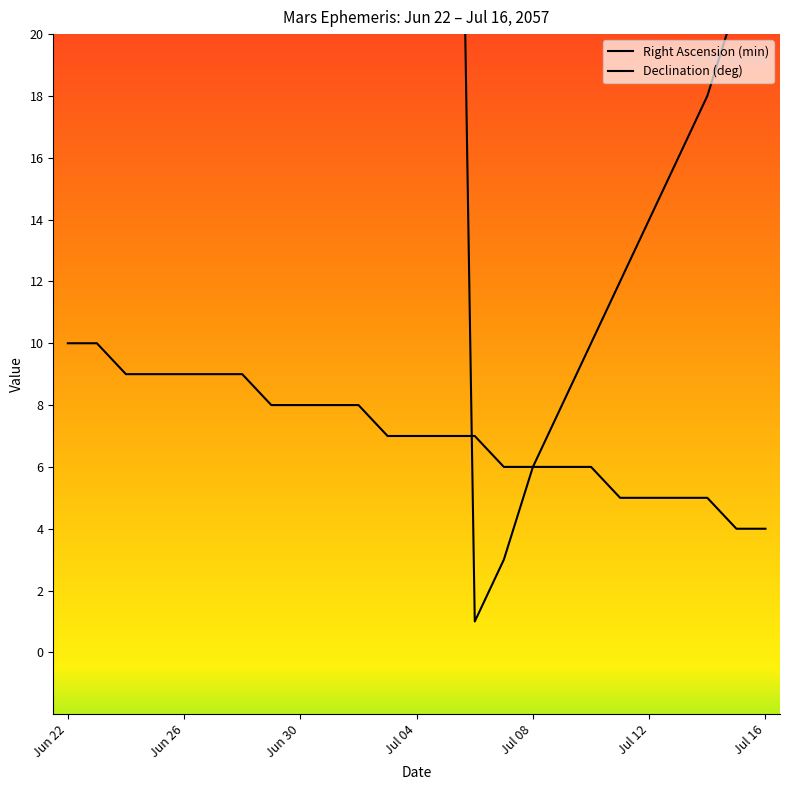

True or false: Declination (deg) has a value of 5 at 21.

True